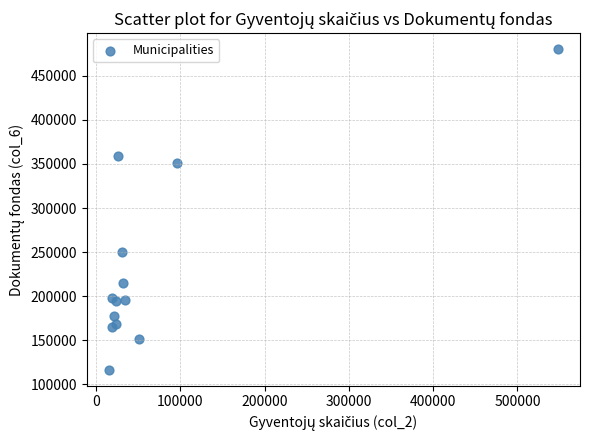

What Y value in the scatter plot is closest to 298405?

250489